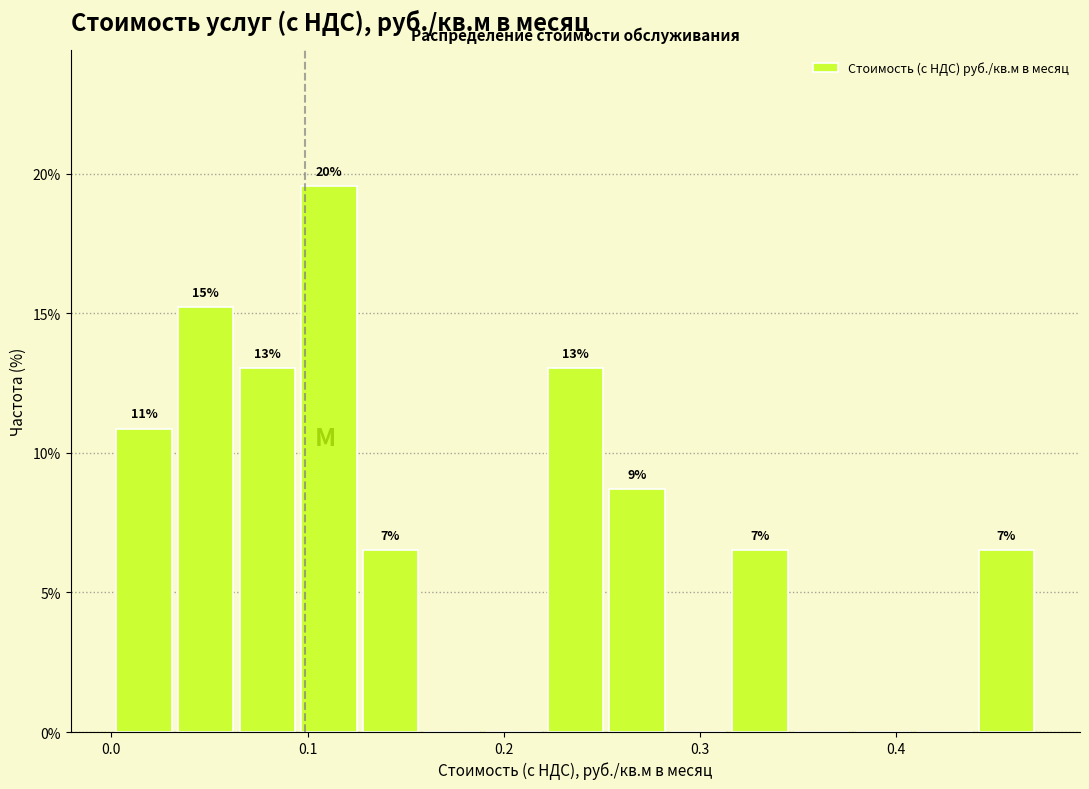

Around what value on the x-axis is the tallest bar? Give the approximate position of its centre, as read against the axis.

0.11